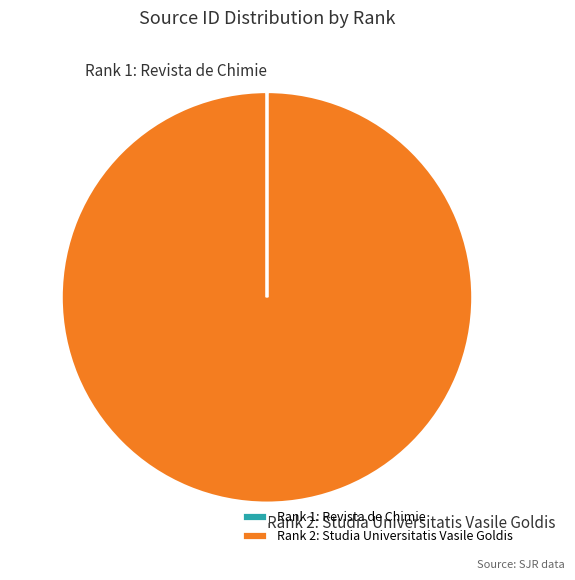

What is the largest slice in the pie chart?

Rank 2: Studia Universitatis Vasile Goldis